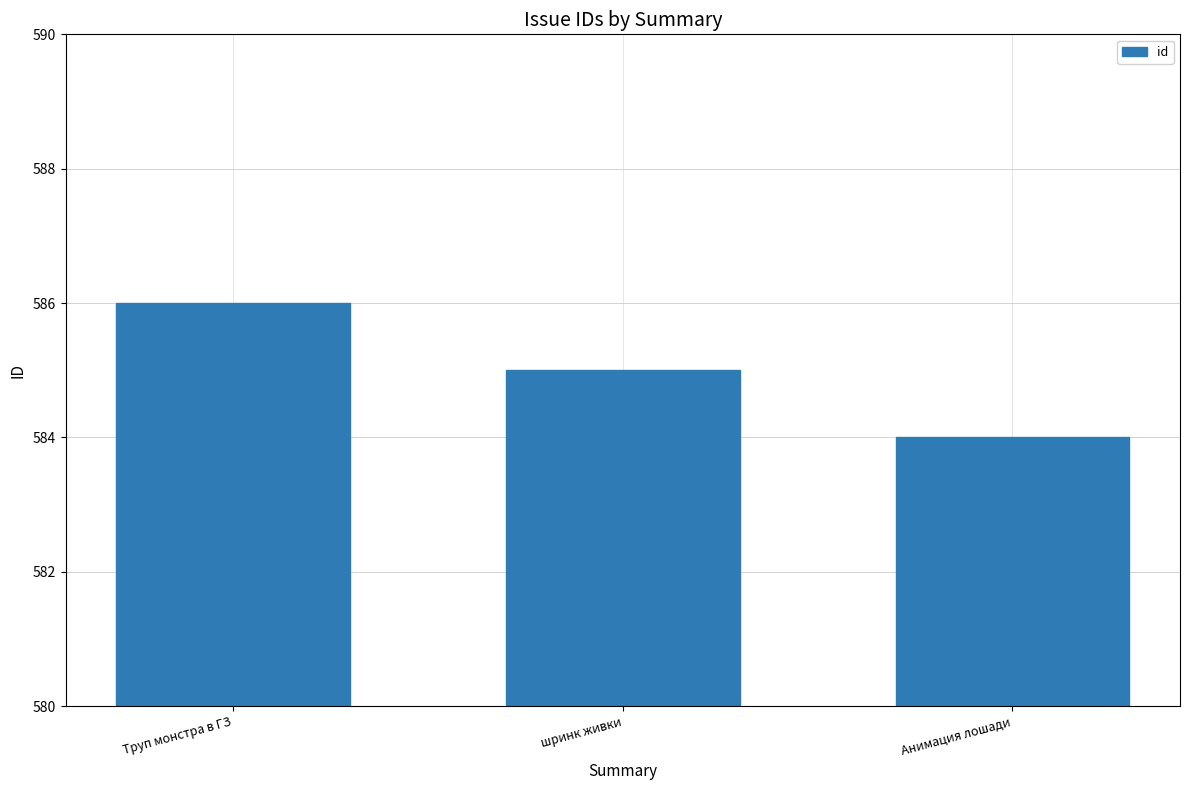

Read the value at шринк живки.

585